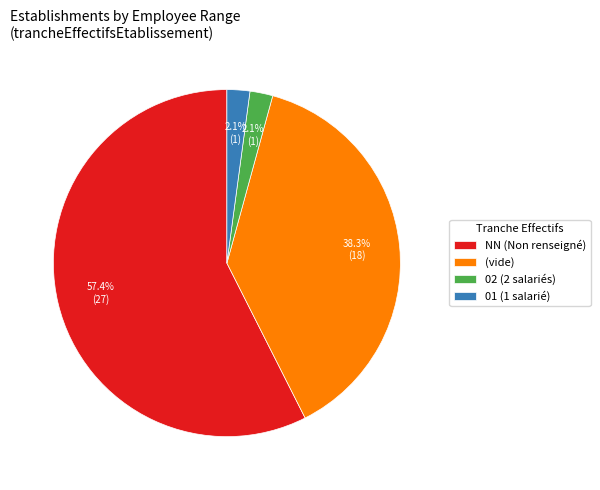

Which slice represents more than half of the pie?

NN (Non renseigné)